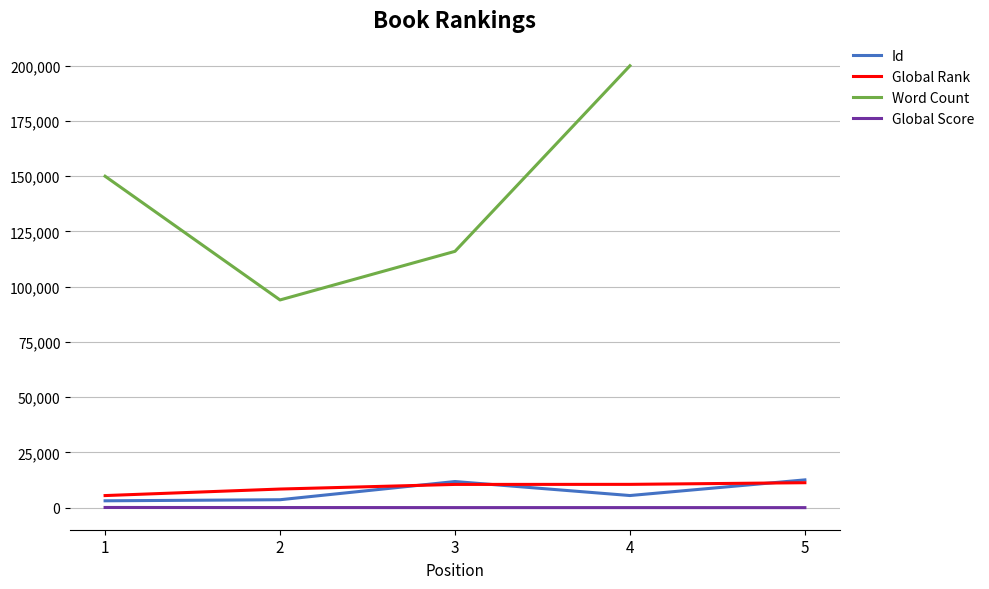

What is the highest value of the Global Rank series?

11280